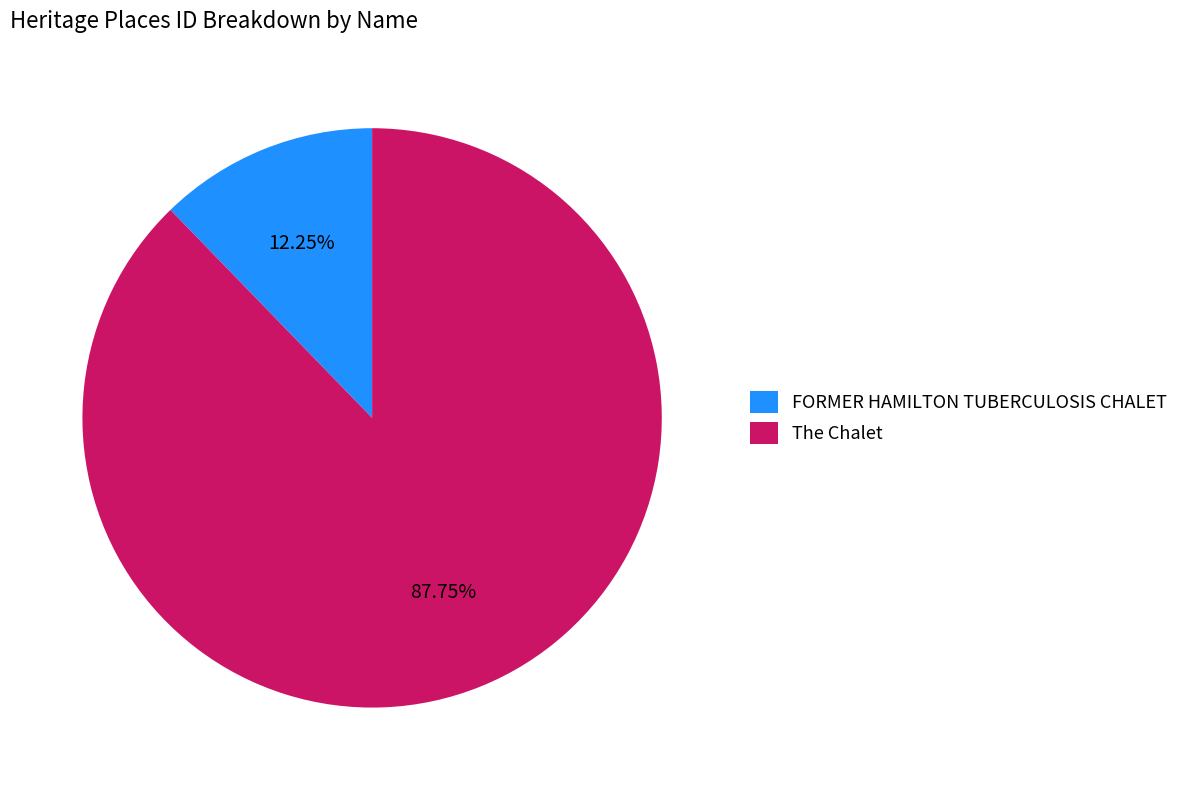

The The Chalet slice represents 97% of the pie. True or false?

False